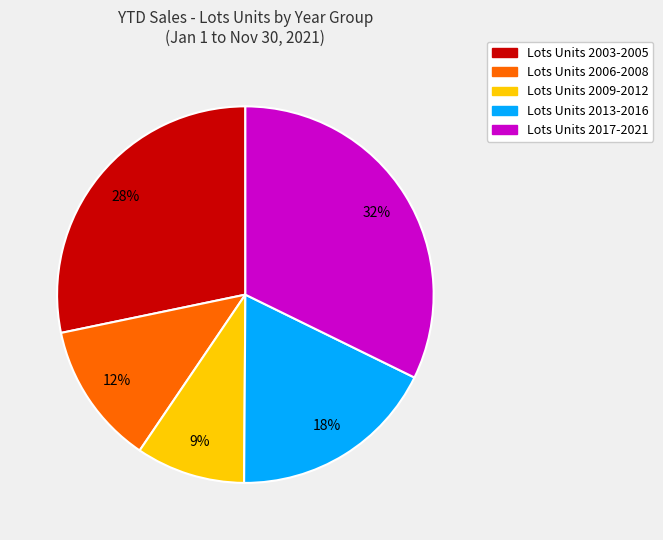

To the nearest percent, what is the average slice percentage?

20%